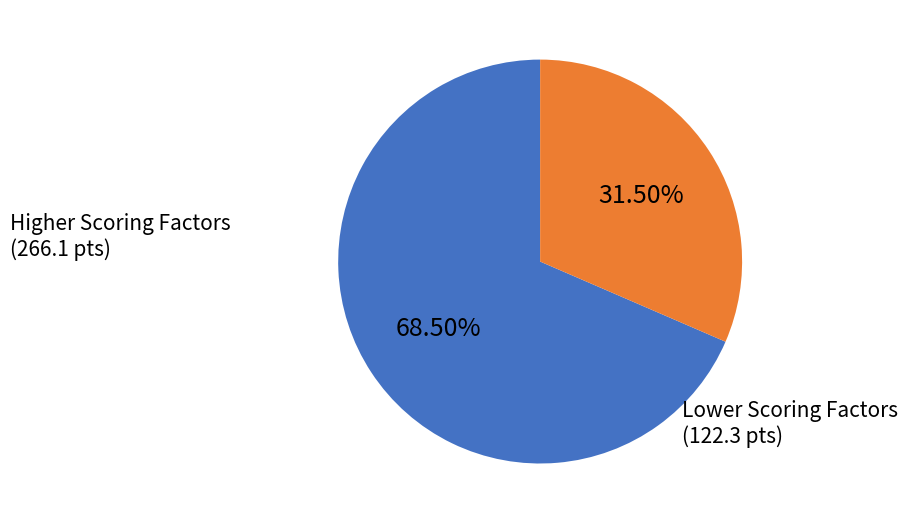

Does Lower Scoring Factors represent more than half of the total?

No